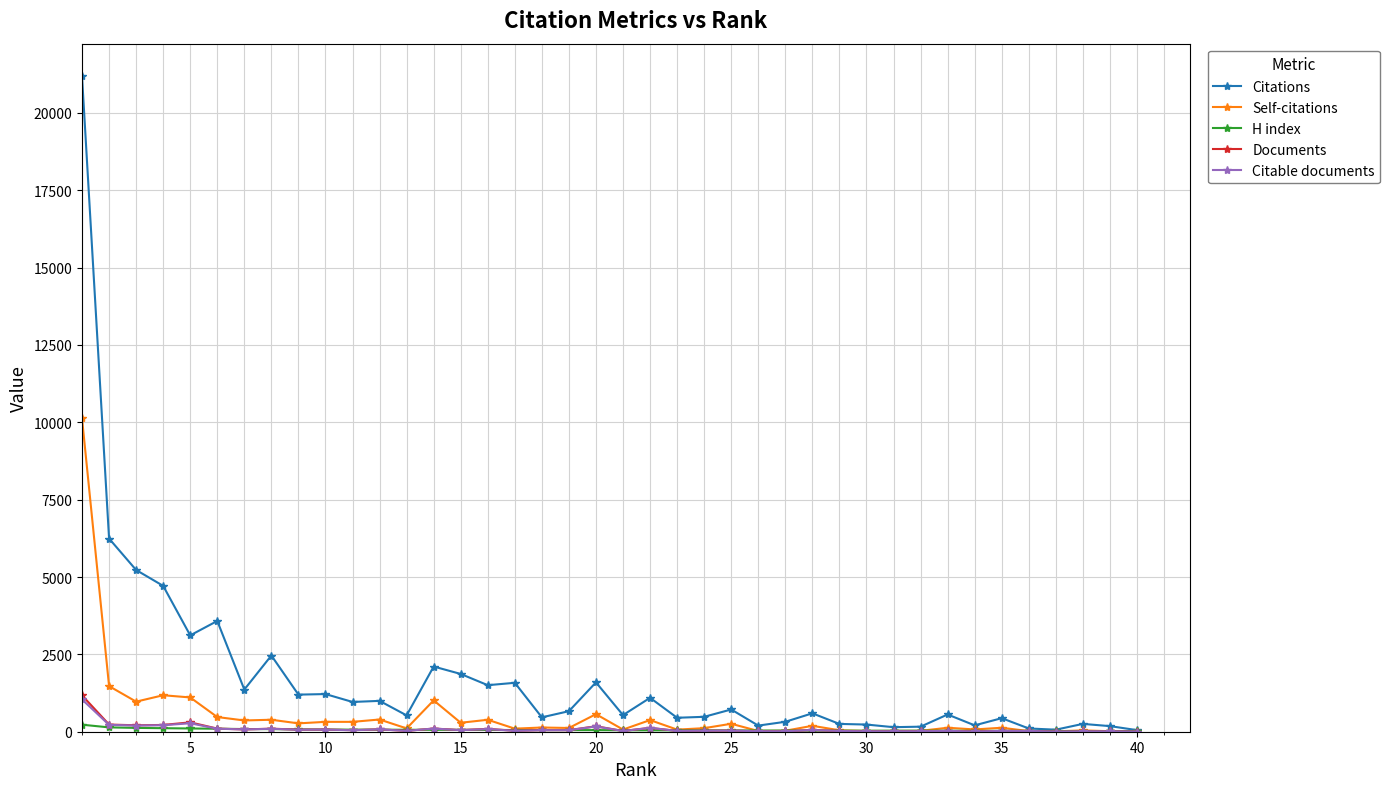

What is the maximum value shown in the chart?

21180